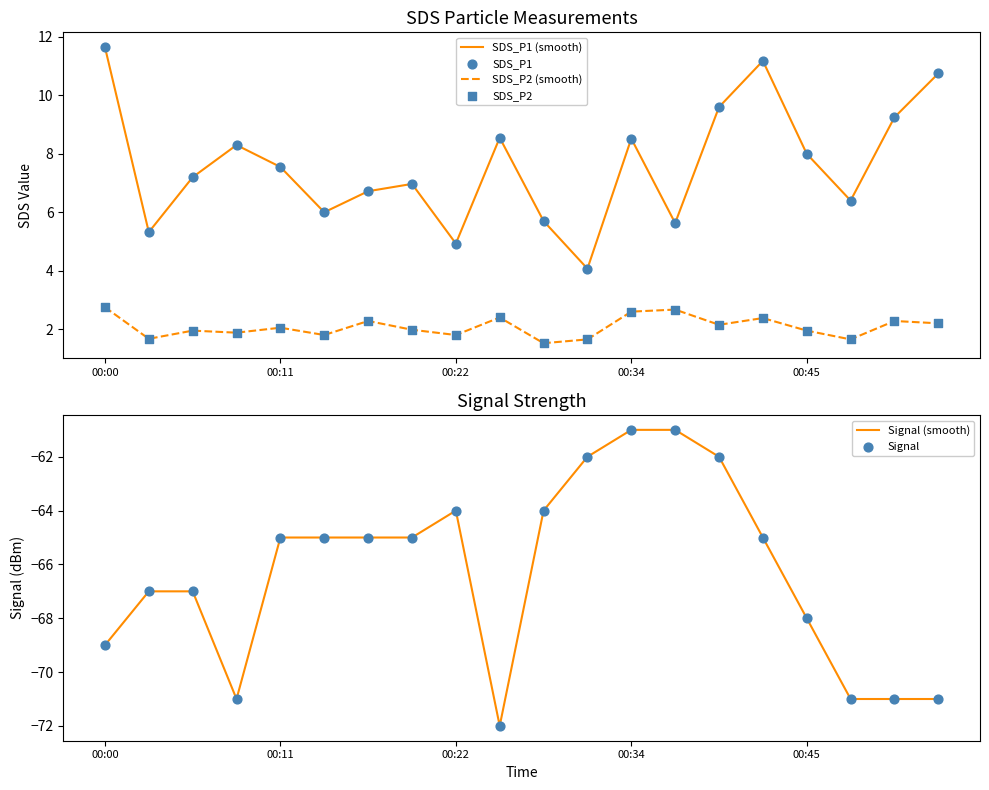

Which series reaches the minimum Y coordinate?

Signal (smooth)